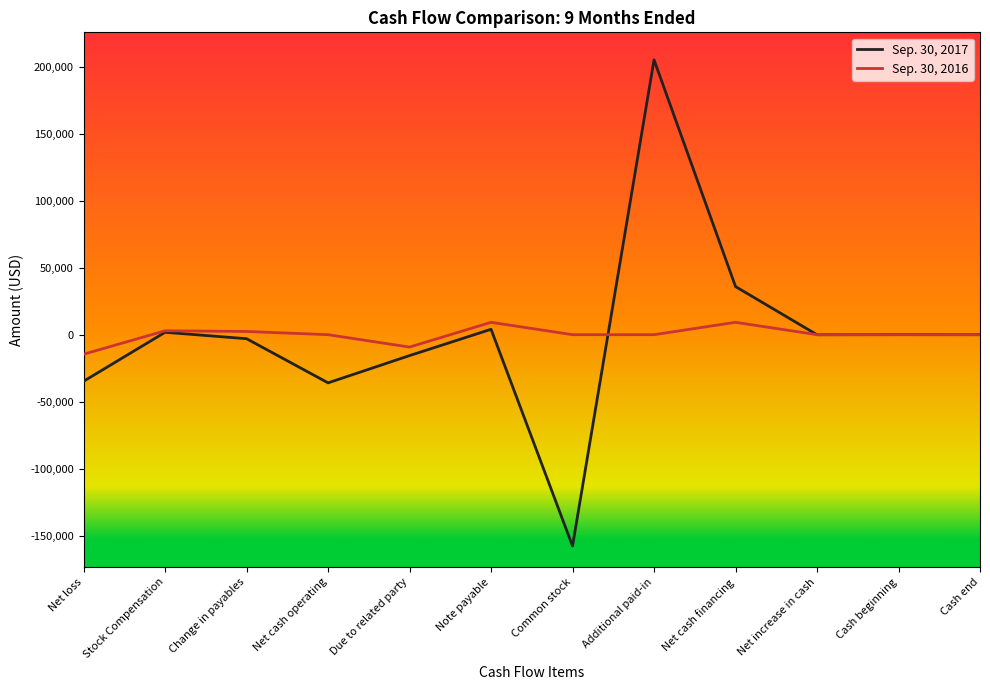

At which label does Sep. 30, 2017 reach its minimum?

Common stock